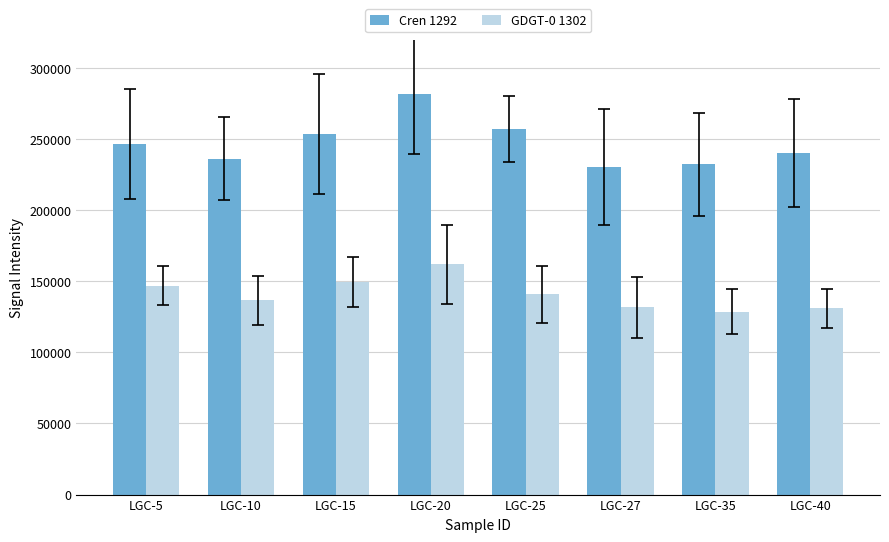

How many bars are there in each group?

2